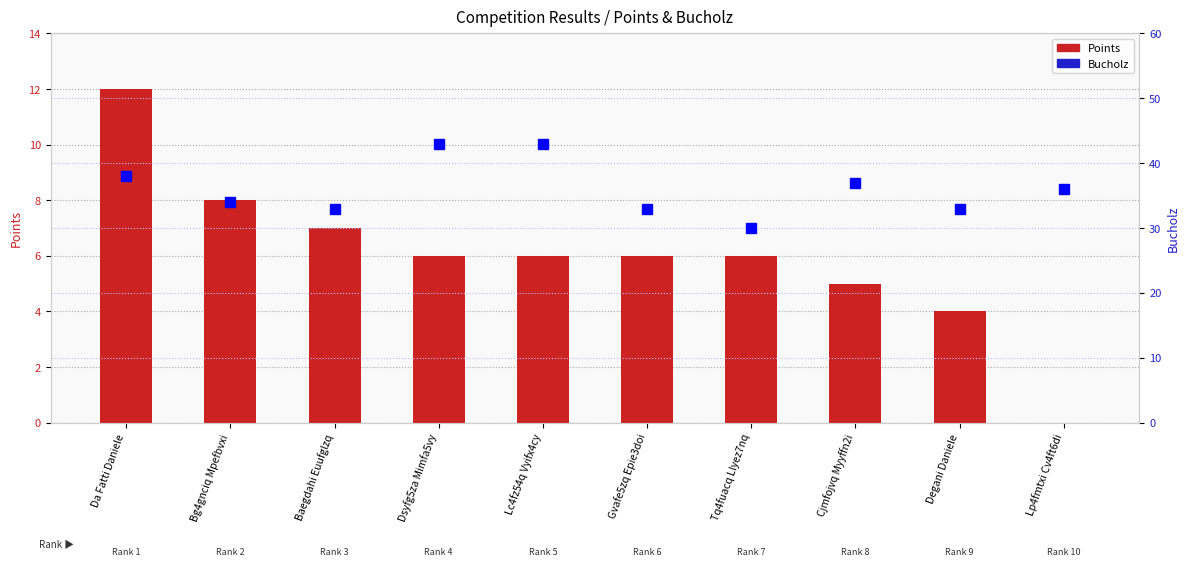

Which series has the largest total across all categories?

Bucholz